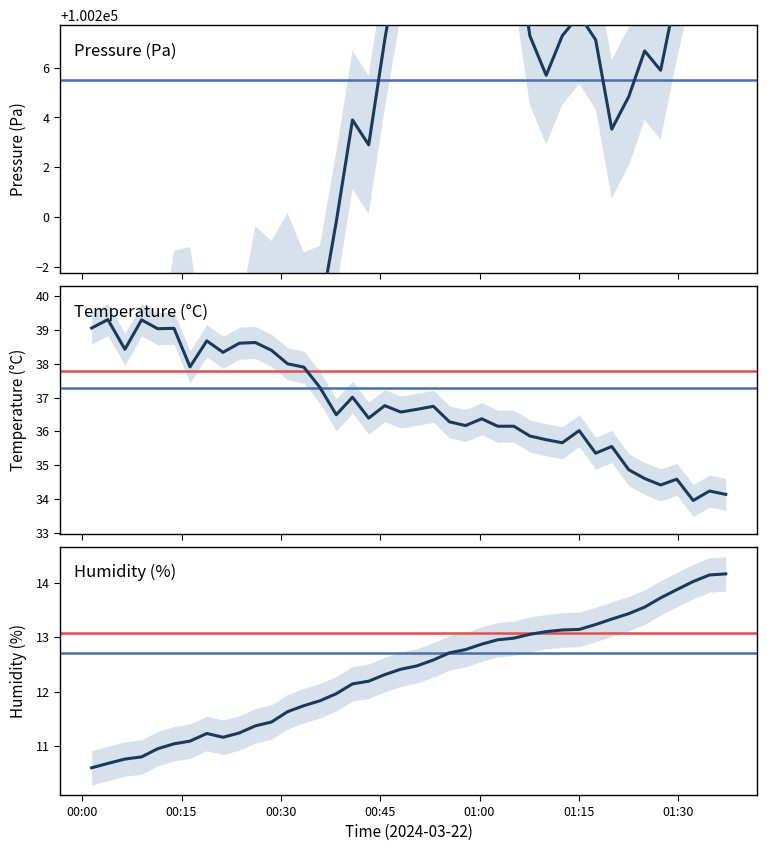

What is the minimum value shown in the chart?

10.6